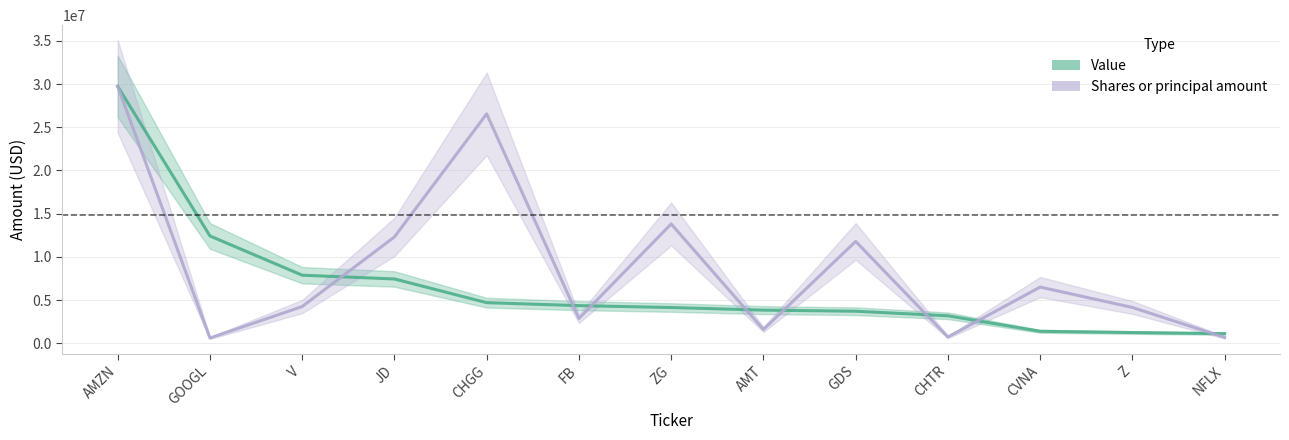

Which series has the widest spread of values?

Shares or principal amount